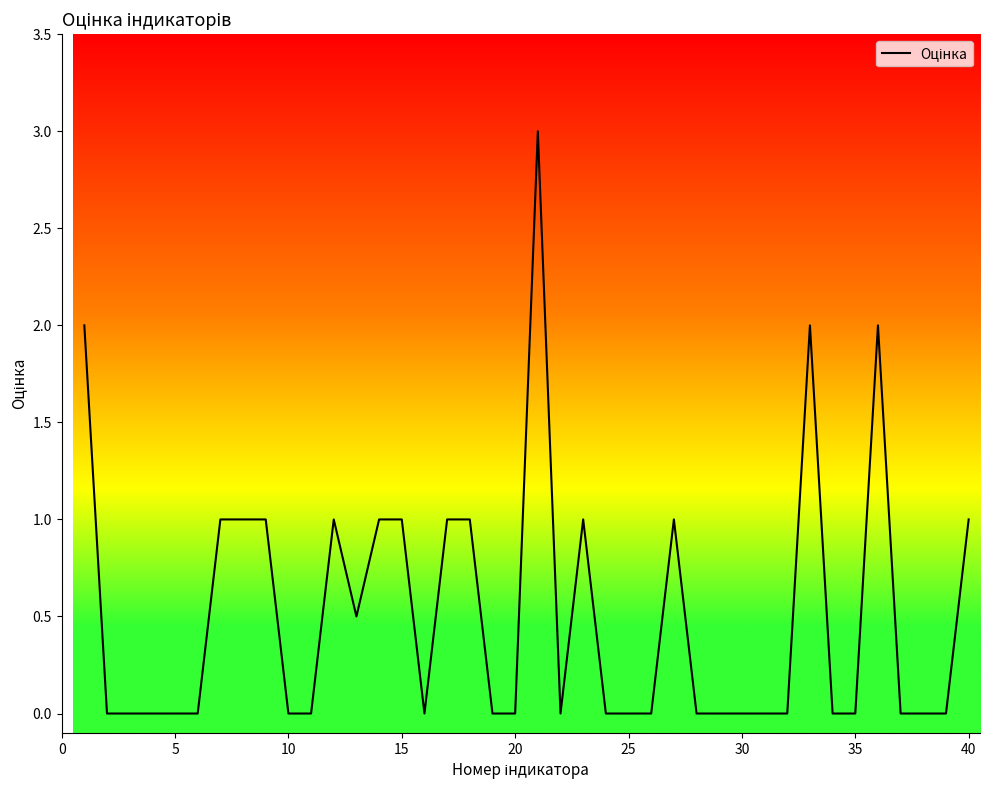

How many lines are shown in the chart?

1